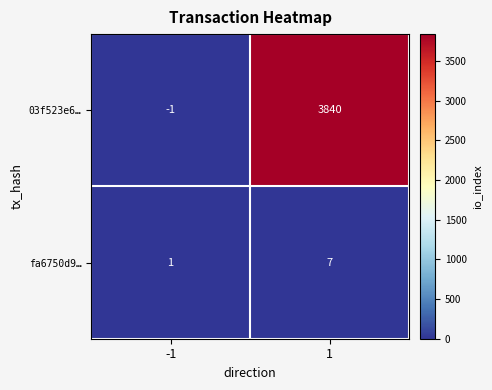

What is the difference between the maximum and minimum values in the fa6750d9… series?

6